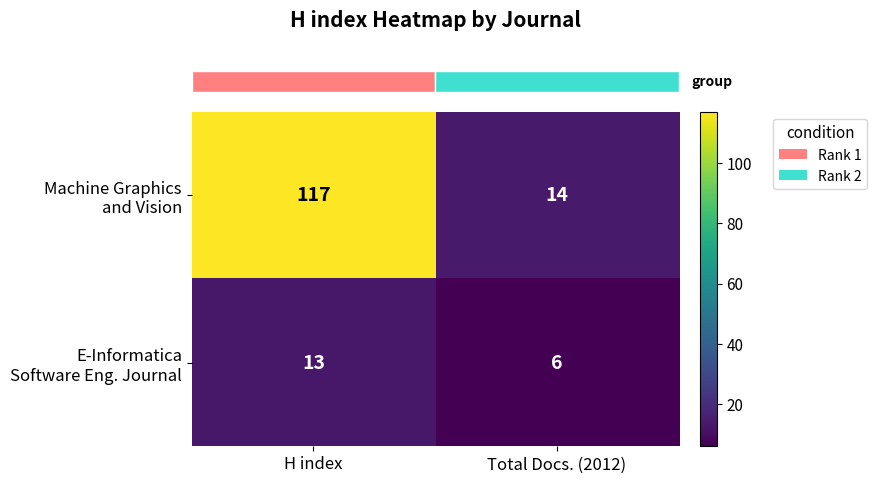

What is the difference between the highest and lowest values at Total Docs. (2012)?

8